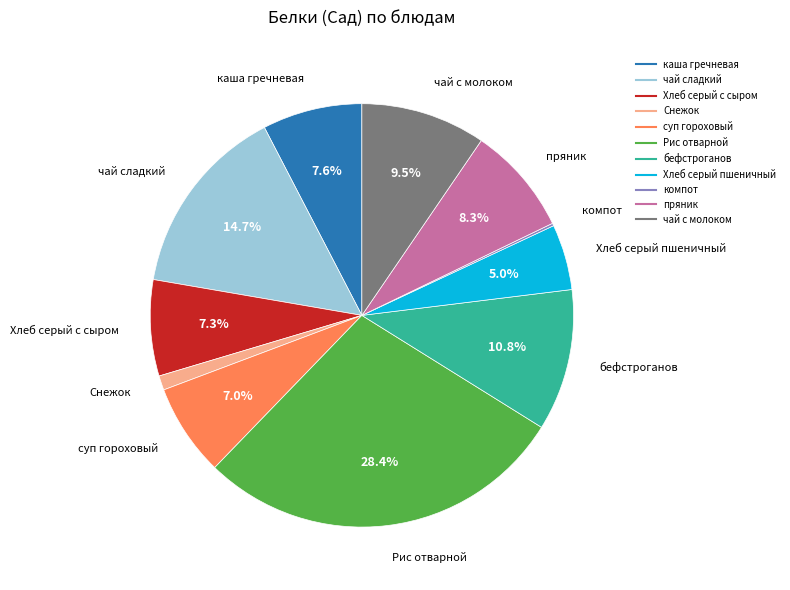

What is the total percentage of пряник and Хлеб серый с сыром?

15.6%